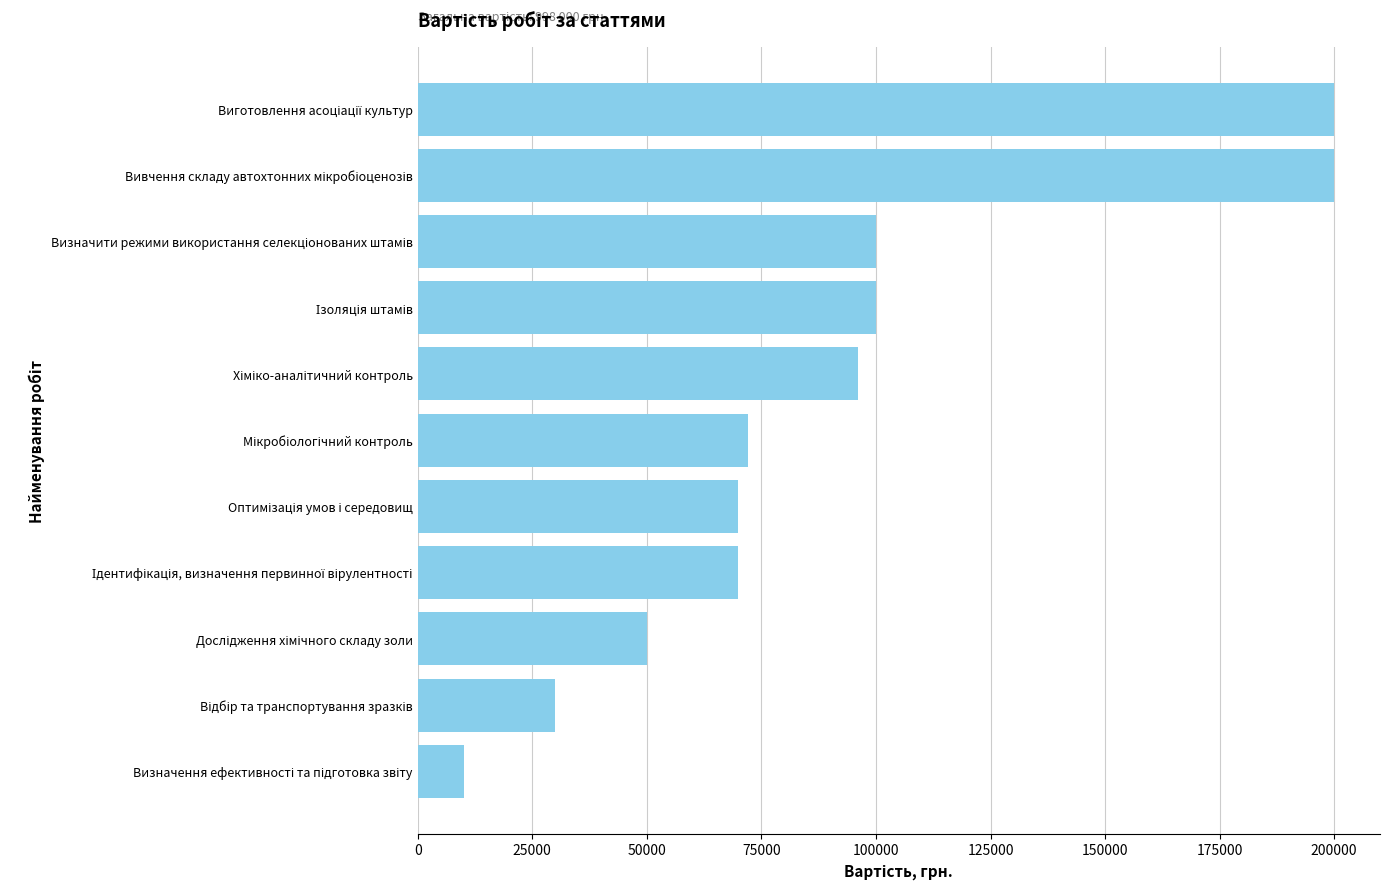

What is the minimum value shown in the chart?

10000